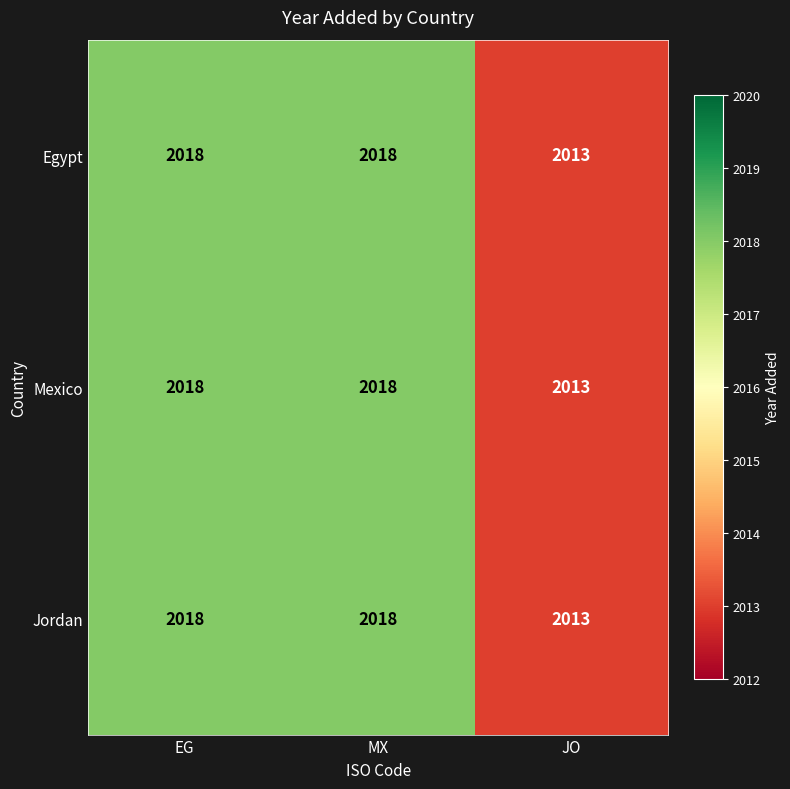

Is it true that Jordan equals 3364 at JO?

False